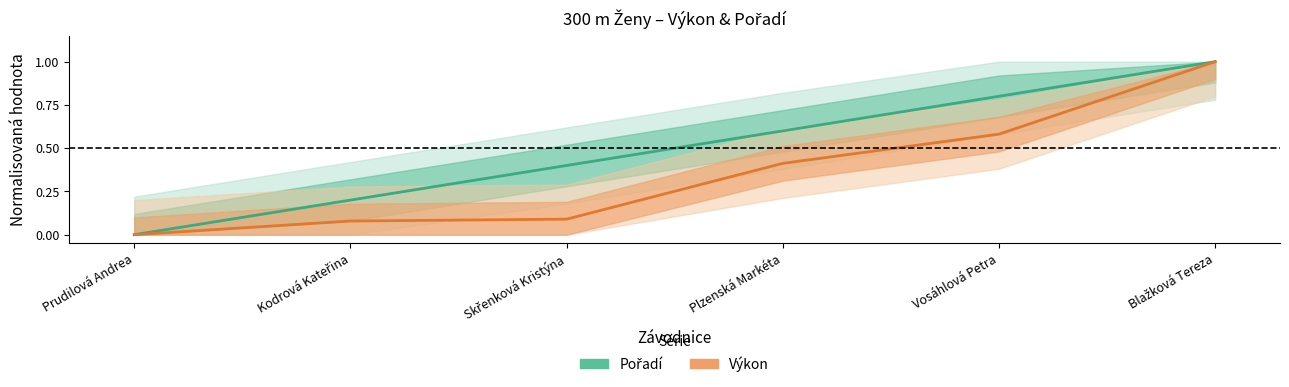

Does the chart have visible grid lines?

No